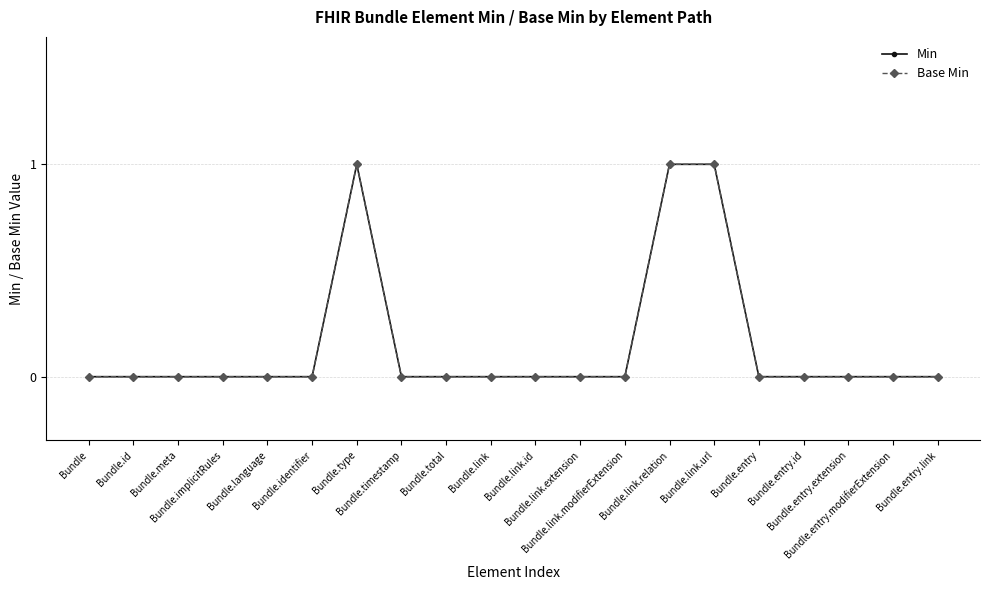

True or false: Base Min has a value of 0 at Bundle.link.url.

False